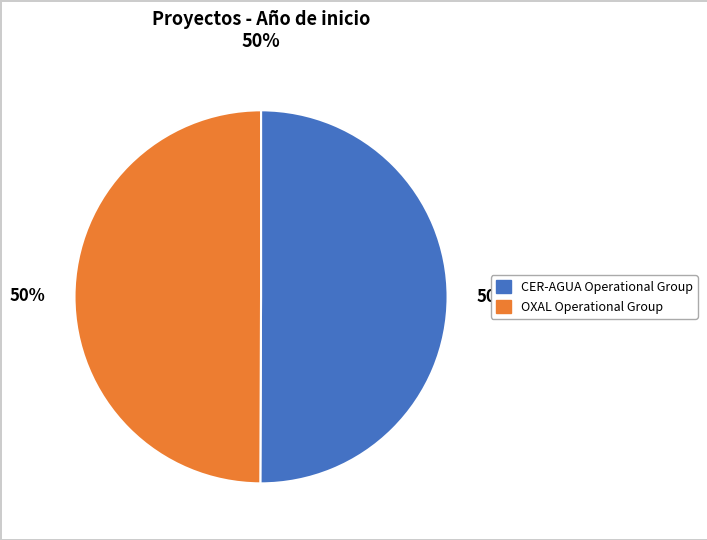

Is the sum of CER-AGUA Operational Group and OXAL Operational Group greater than half?

Yes